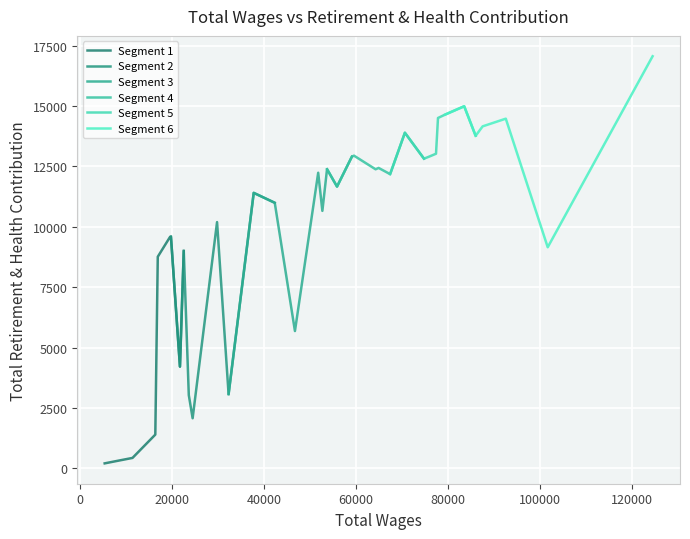

Rank the categories by value from highest to lowest.

0, 5, 6, 7, 2, 3, 11, 4, 8, 15, 9, 16, 10, 13, 18, 14, 20, 12, 17, 23, 22, 19, 25, 30, 31, 1, 28, 32, 21, 29, 24, 27, 26, 33, 34, 35, 36